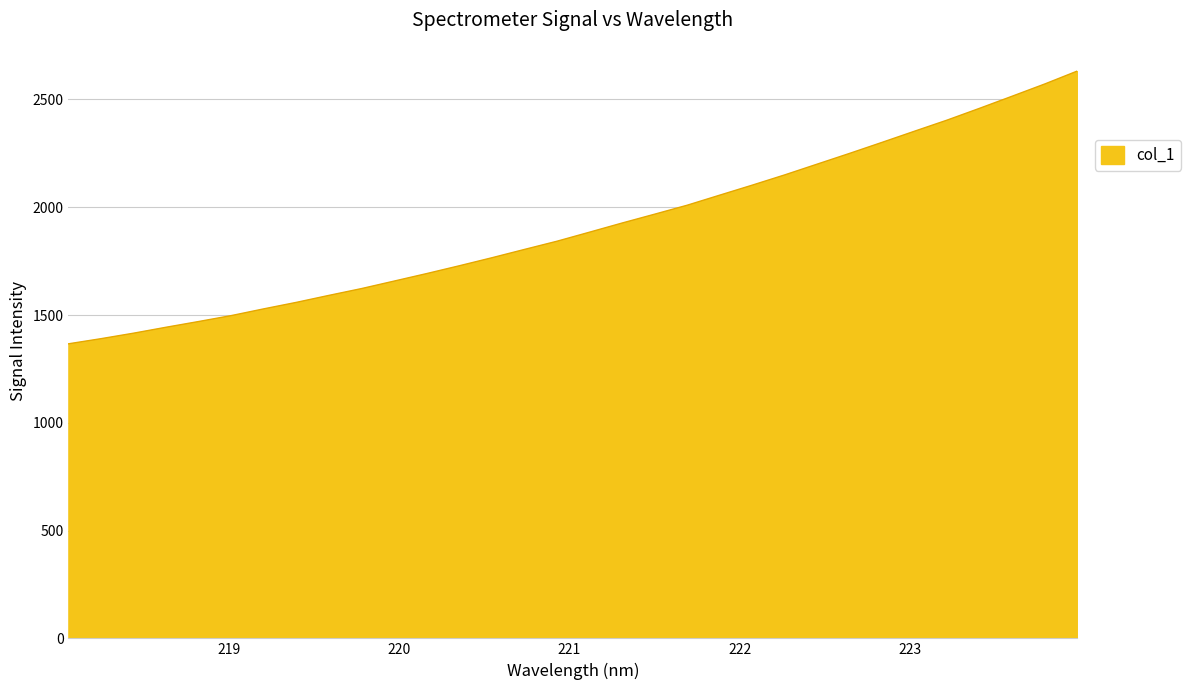

Reading right to left, list all the values displayed in this chart.

2631.7	2571.8	2515.2	2459.2	2404.4	2353.0	2301.1	2250.0	2199.9	2149.9	2102.3	2055.8	2009.1	1967.6	1926.6	1884.2	1842.2	1804.1	1765.5	1728.3	1692.2	1657.4	1622.7	1591.1	1558.7	1528.6	1497.3	1469.9	1443.3	1415.7	1390.2	1366.4